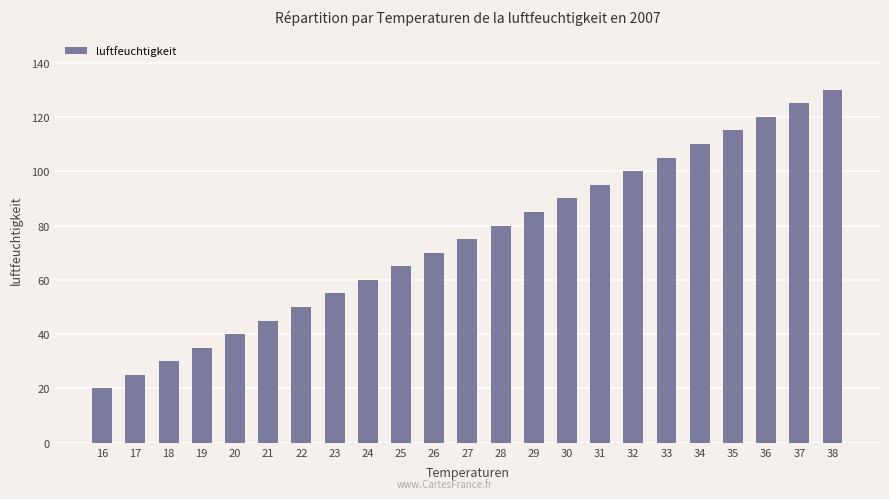

List the labels in order of value, smallest first.

16, 17, 18, 19, 20, 21, 22, 23, 24, 25, 26, 27, 28, 29, 30, 31, 32, 33, 34, 35, 36, 37, 38